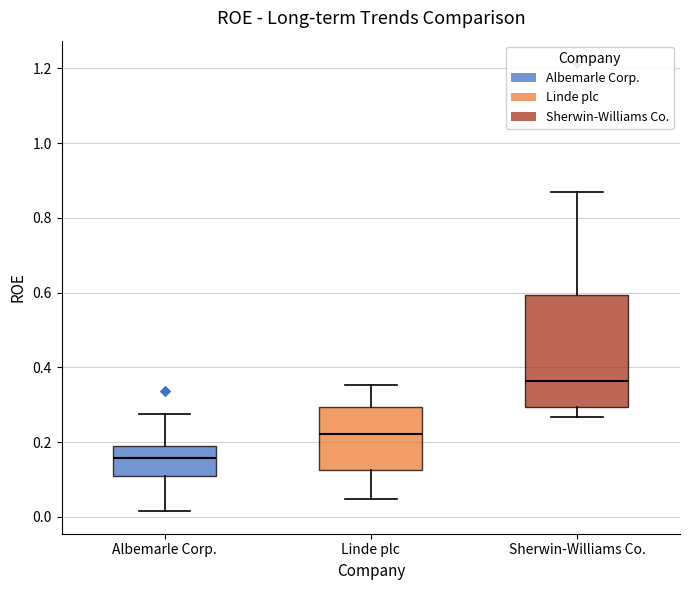

Reading left to right, transcribe this box plot: for each box, give where its median line is, the range the box spans, and where its two whiskers end, as read against the y-axis. The values are not printed on the chart, so give them approximately, as read against the axis.

Albemarle Corp.: median 0.16, box 0.10 to 0.20, whiskers 0.02 to 0.28
Linde plc: median 0.22, box 0.12 to 0.30, whiskers 0.04 to 0.36
Sherwin-Williams Co.: median 0.36, box 0.30 to 0.60, whiskers 0.26 to 0.86